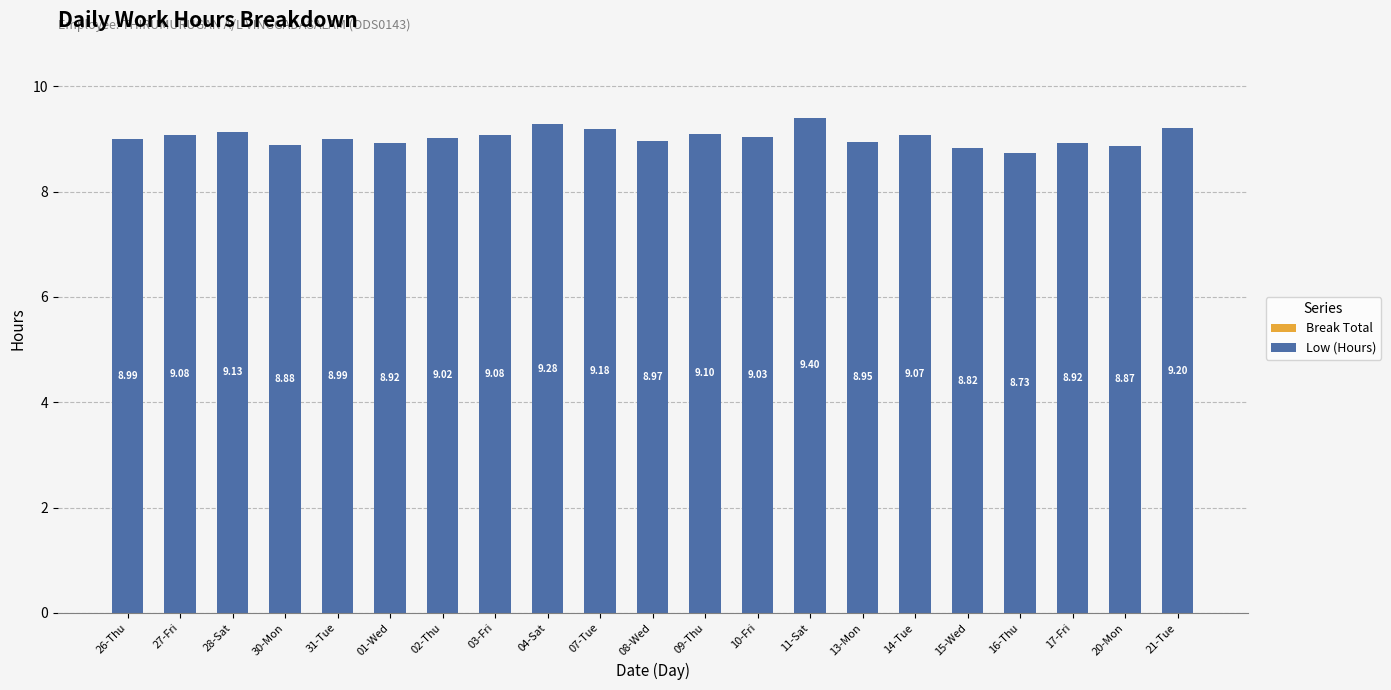

What is the label of the 17th bar from the left?

15-Wed